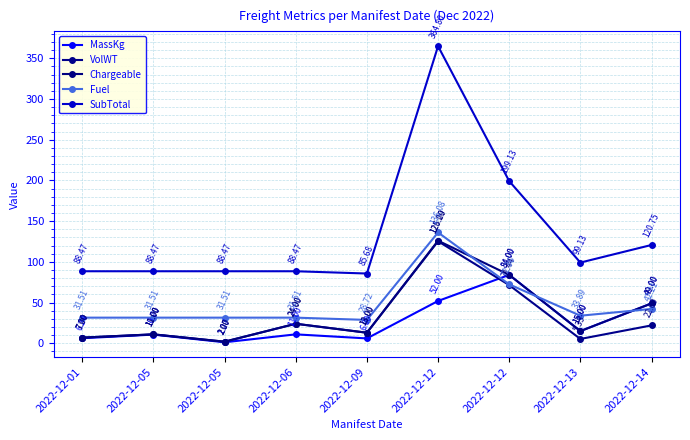

Which label corresponds to the largest value in the chart?

2022-12-12